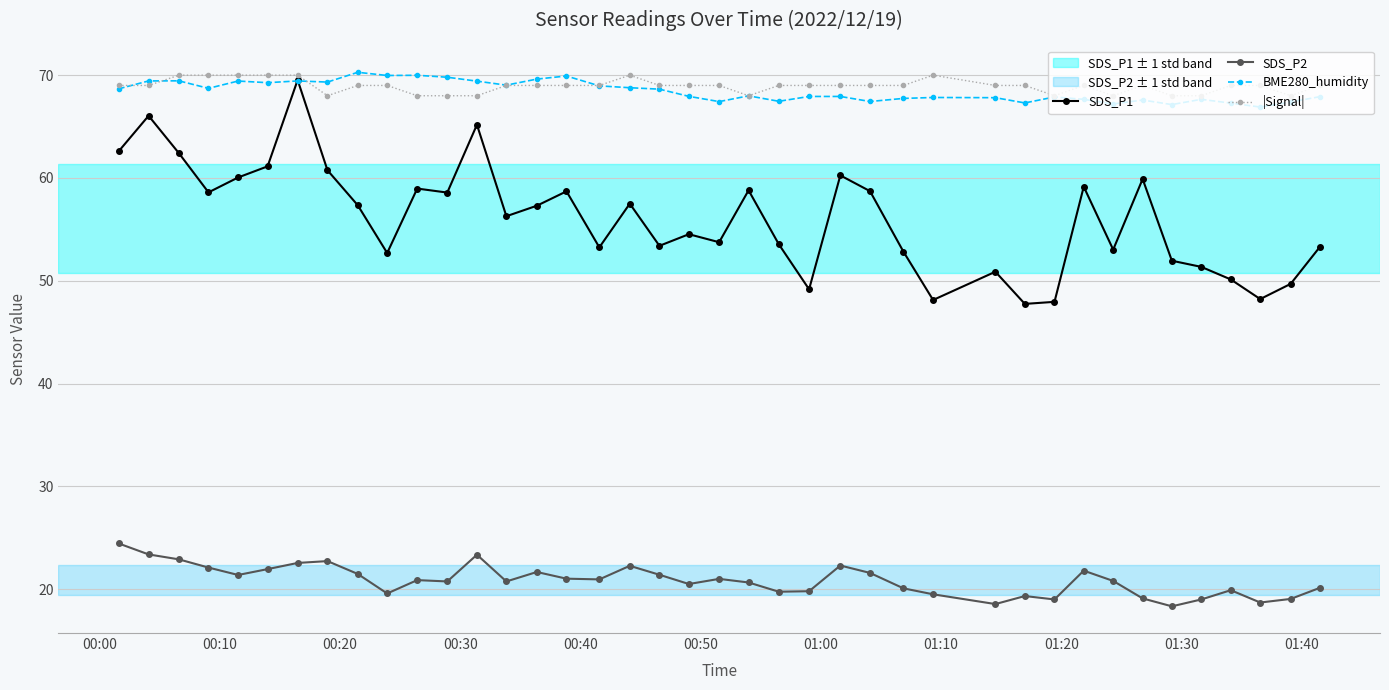

Which series has the largest range (max minus min)?

SDS_P1